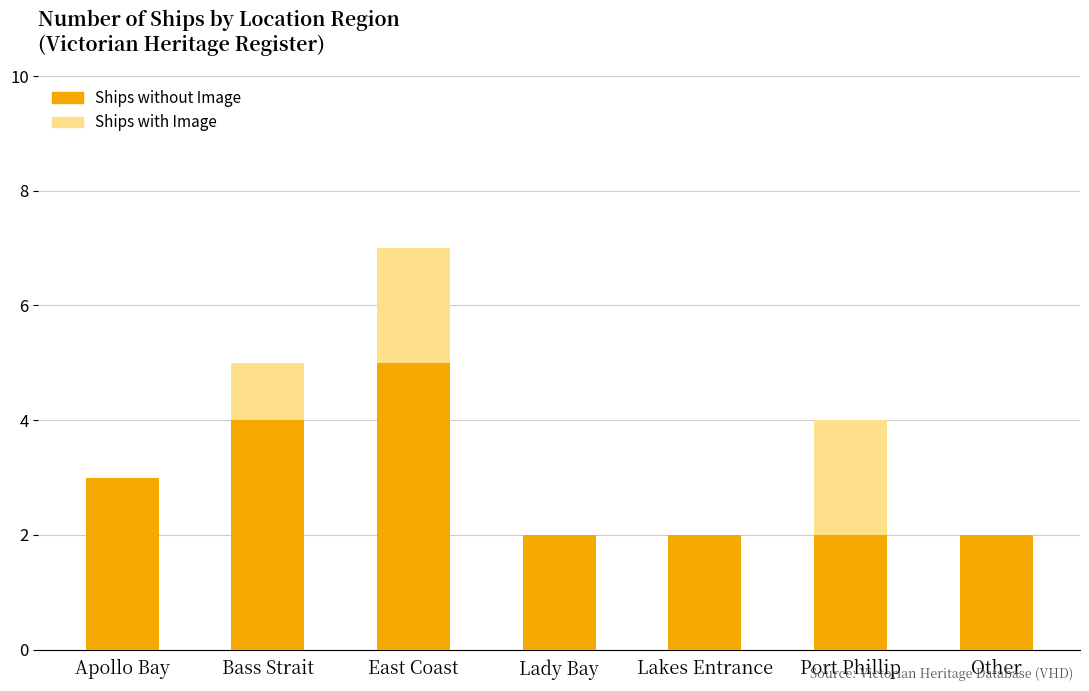

Reading left to right, what are the values for Ships without Image?

Apollo Bay=3	Bass Strait=4	East Coast=5	Lady Bay=2	Lakes Entrance=2	Port Phillip=2	Other=2